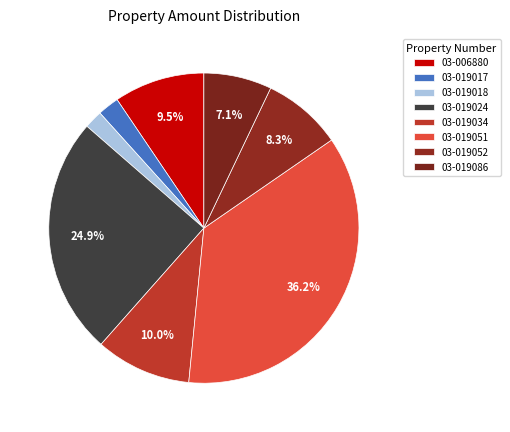

To the nearest percent, what is the combined percentage of 03-019018 and 03-019017?

4%